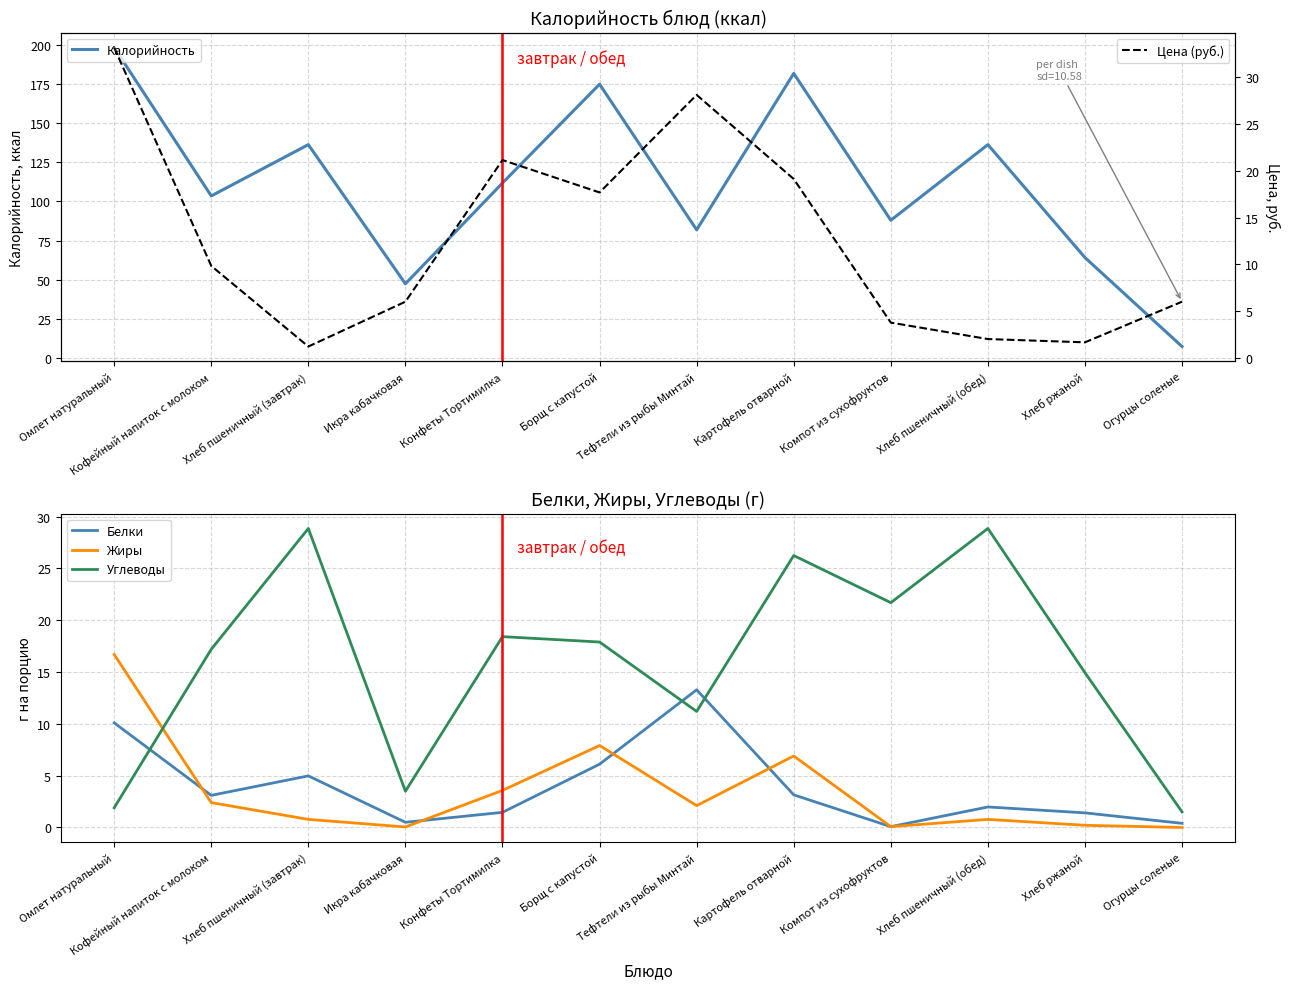

Between Борщ с капустой and Тефтели из рыбы Минтай, which is larger?

Борщ с капустой